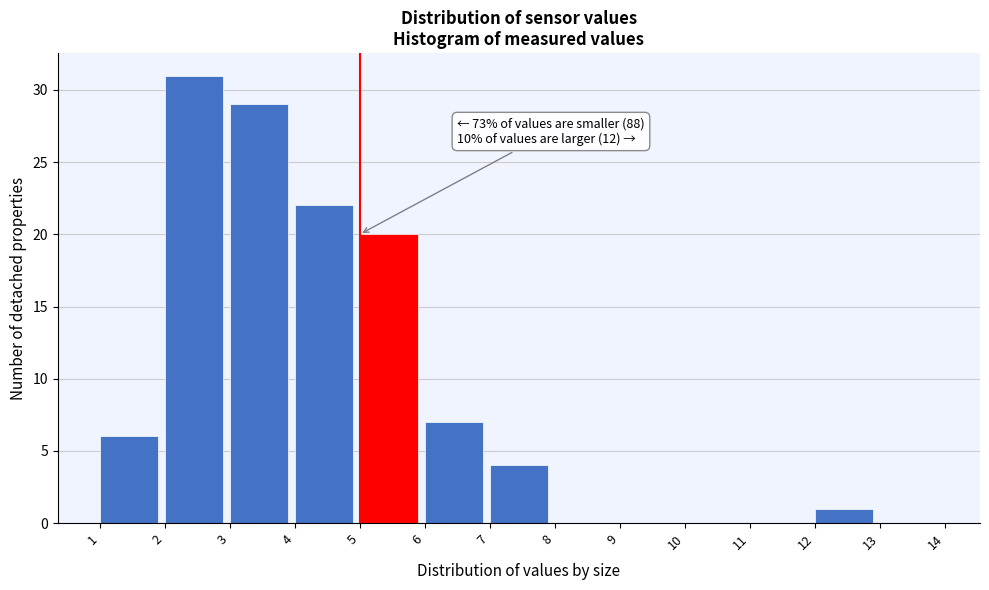

Which range on the x-axis has the tallest bar?

2 to 3